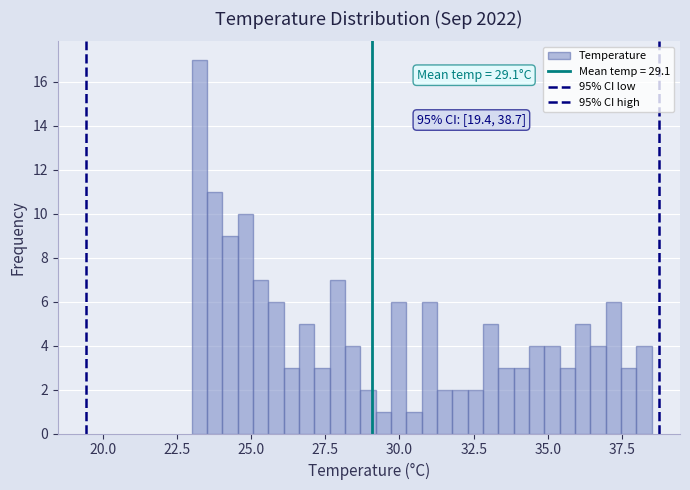

Around what value on the x-axis is the tallest bar? Give the approximate position of its centre, as read against the axis.

23.5